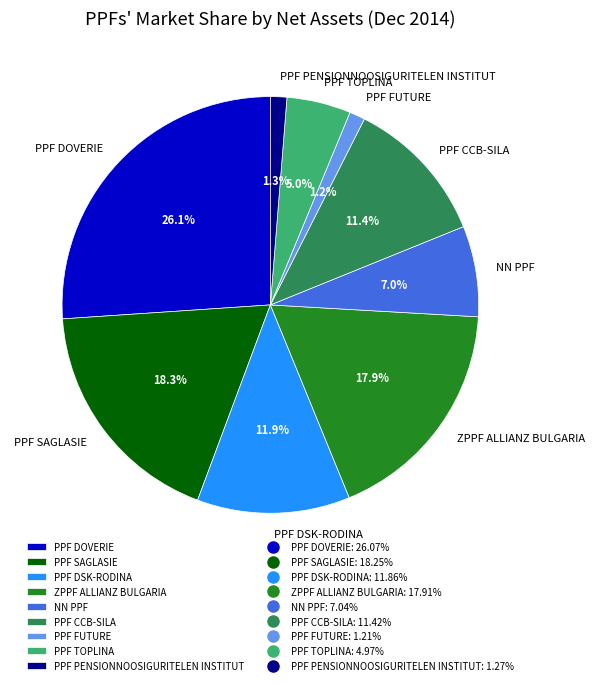

Between PPF FUTURE and PPF TOPLINA, which is larger?

PPF TOPLINA